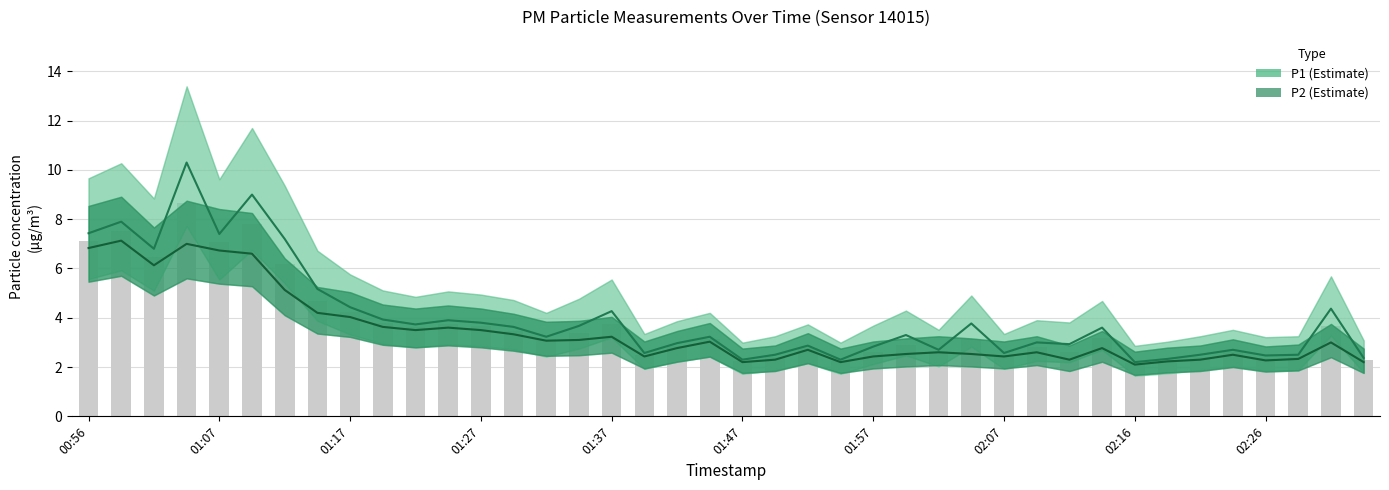

What is the sum of all P2 values?

137.5